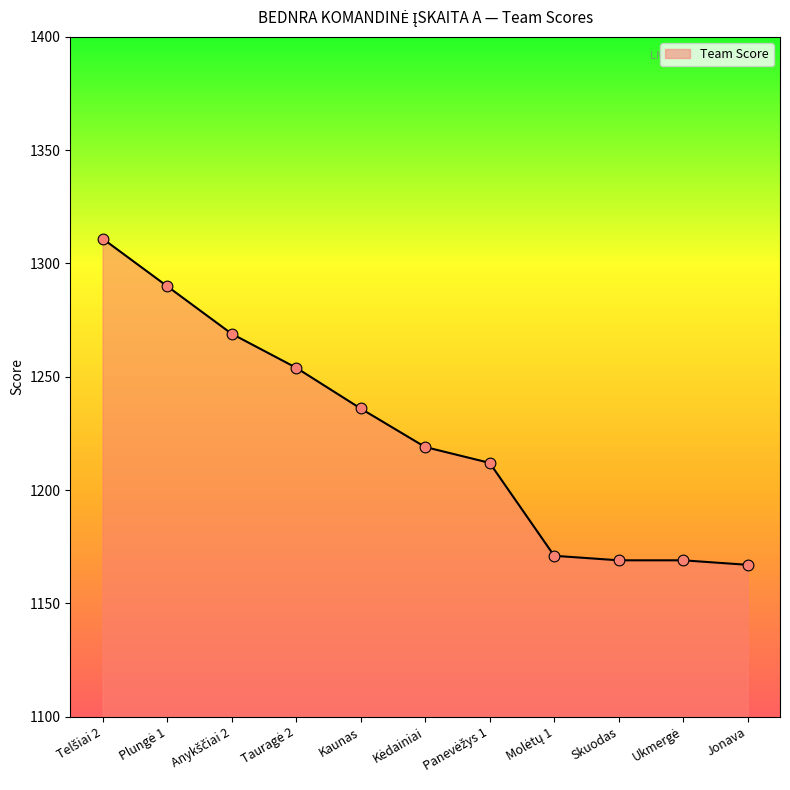

What is the minimum value shown in the chart?

1167